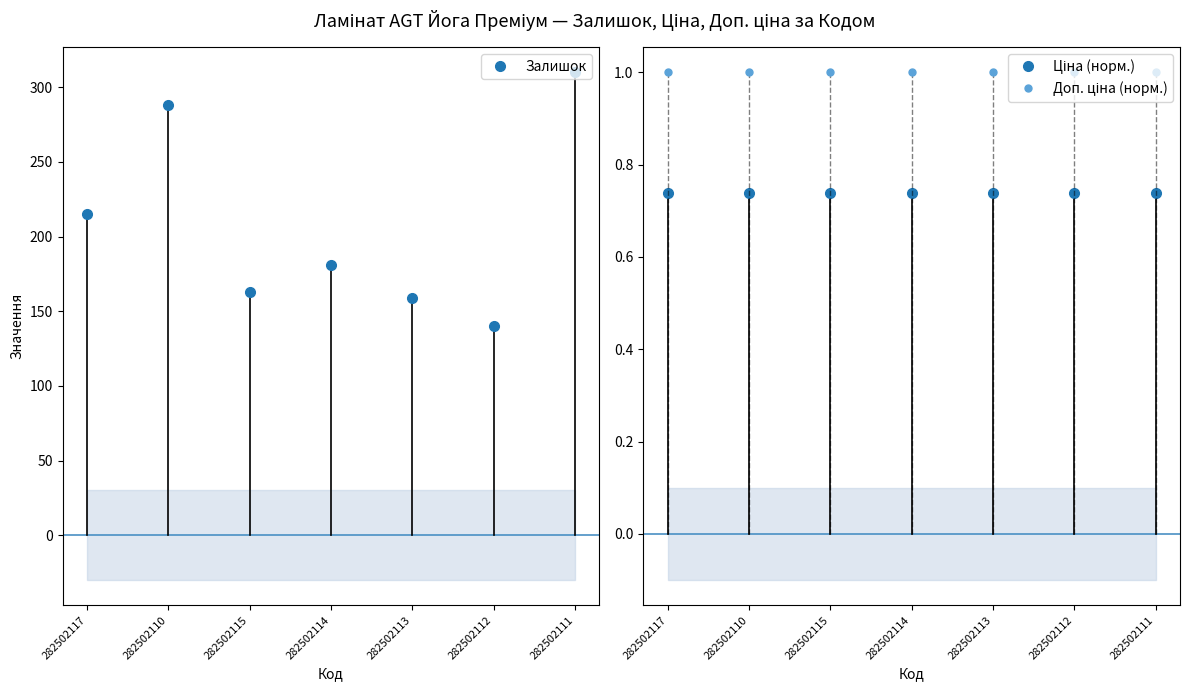

How many data points does each series have?

7